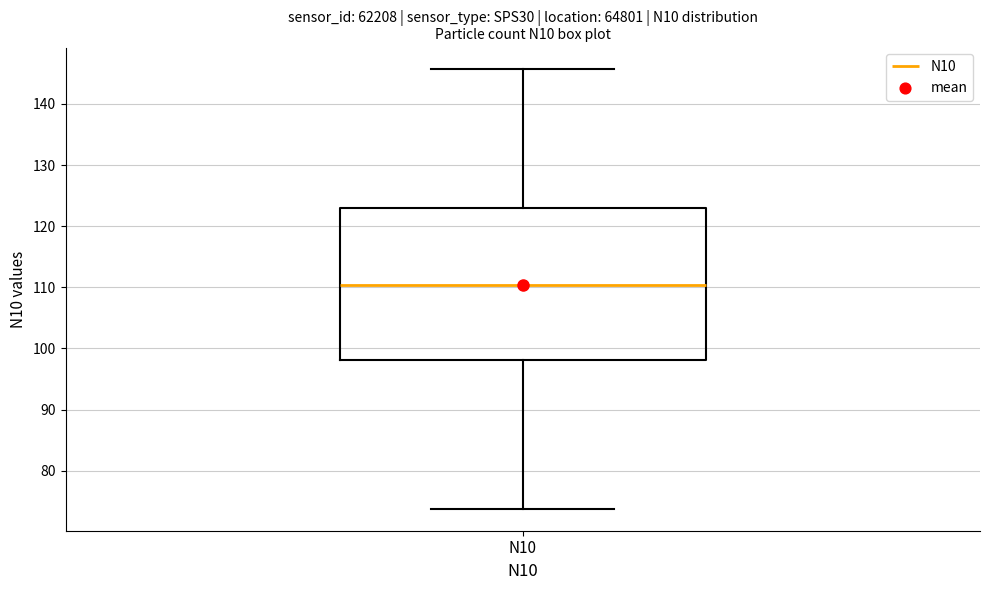

Read this box plot against the y-axis: the position of the median line, the range covered by the box, and the ends of both whiskers. The values are not printed on the chart, so give them approximately, as read against the axis.

median 110, box 98 to 123, whiskers 74 to 146